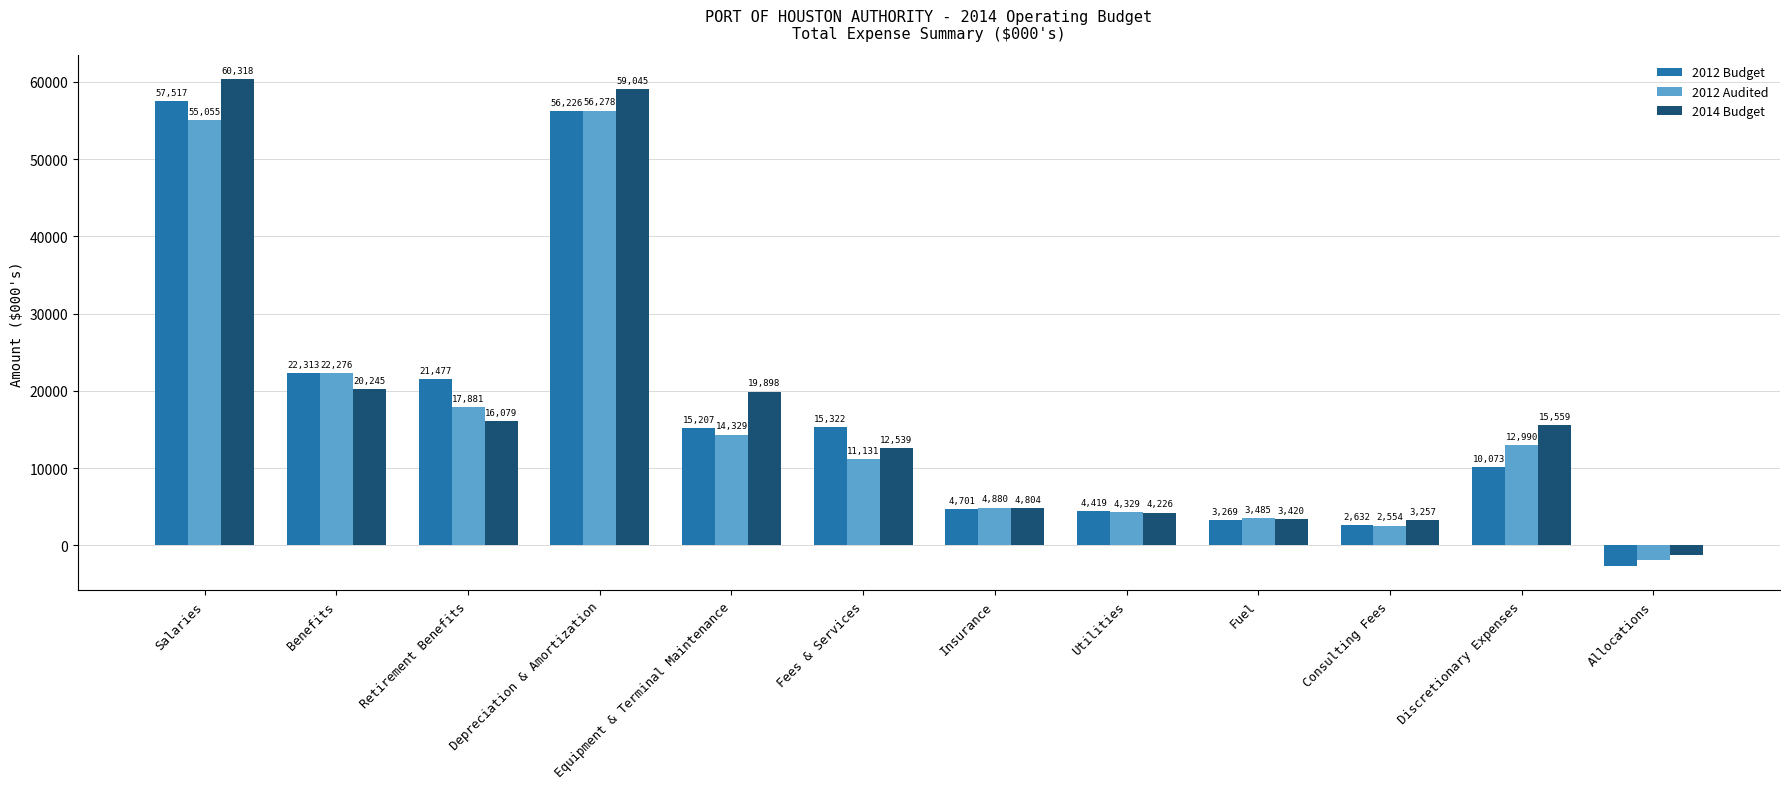

Reading left to right, list all the values displayed in this chart.

2012 Budget: Salaries=57517	Benefits=22313	Retirement Benefits=21477	Depreciation & Amortization=56226	Equipment & Terminal Maintenance=15207	Fees & Services=15322	Insurance=4701	Utilities=4419	Fuel=3269	Consulting Fees=2632	Discretionary Expenses=10073	Allocations=-2687
2012 Audited: Salaries=55055	Benefits=22276	Retirement Benefits=17881	Depreciation & Amortization=56278	Equipment & Terminal Maintenance=14329	Fees & Services=11131	Insurance=4880	Utilities=4329	Fuel=3485	Consulting Fees=2554	Discretionary Expenses=12990	Allocations=-1846
2014 Budget: Salaries=60318	Benefits=20245	Retirement Benefits=16079	Depreciation & Amortization=59045	Equipment & Terminal Maintenance=19898	Fees & Services=12539	Insurance=4804	Utilities=4226	Fuel=3420	Consulting Fees=3257	Discretionary Expenses=15559	Allocations=-1265